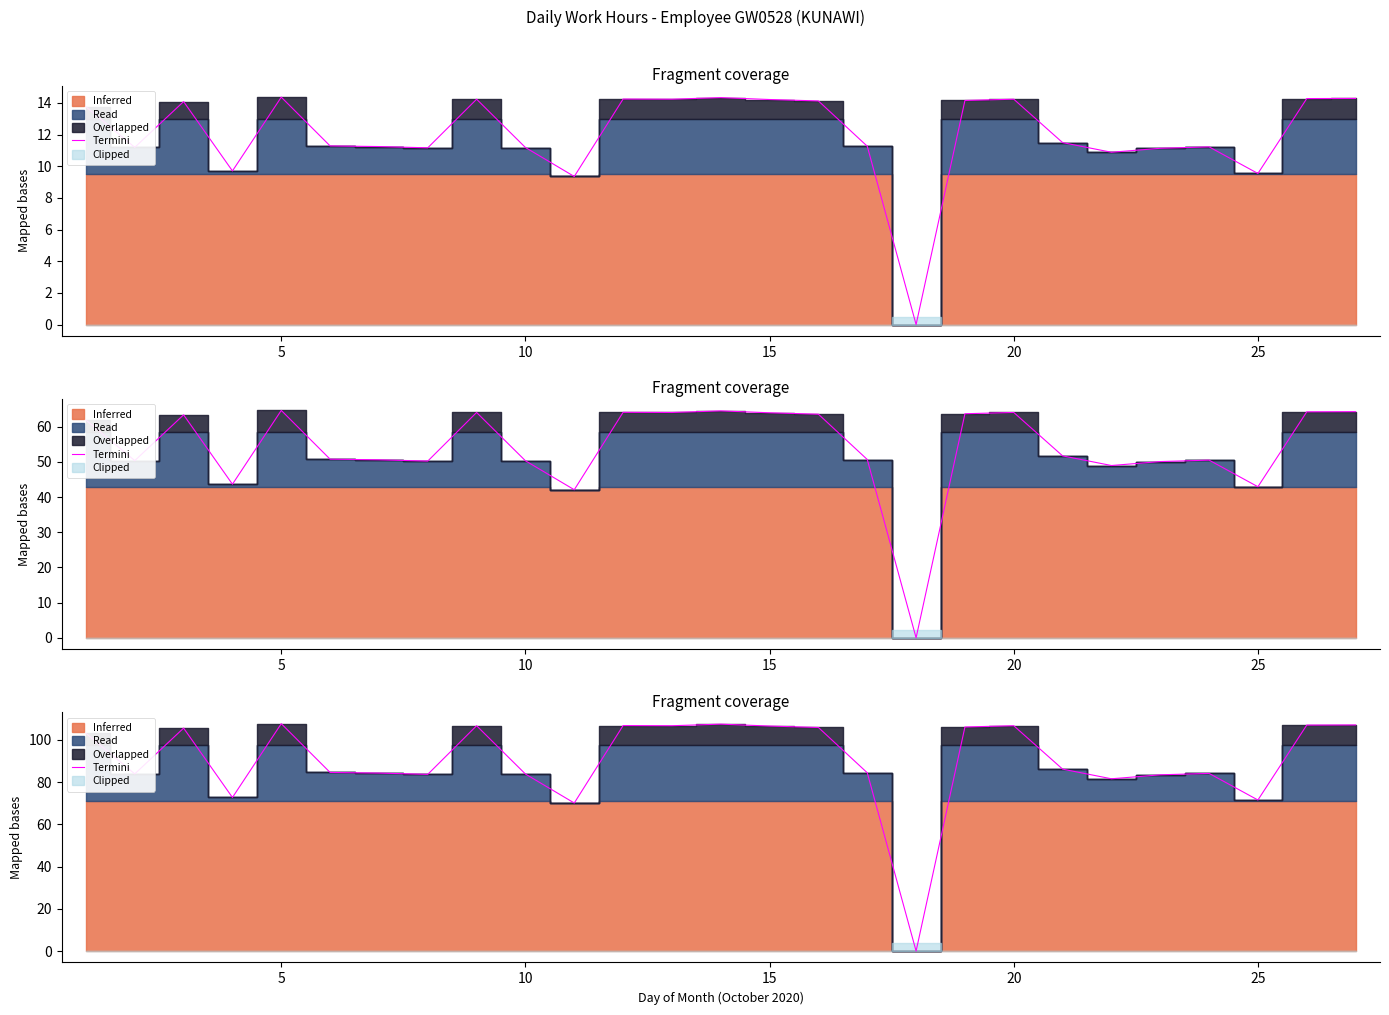

Reading left to right, what are all the values shown in this chart?

103.1	83.9	105.6	72.8	107.7	84.6	84.3	83.7	106.7	83.8	70.1	106.8	106.7	107.5	106.6	105.9	84.5	0.0	106.1	106.7	86.2	81.6	83.5	84.2	71.5	107.0	107.1